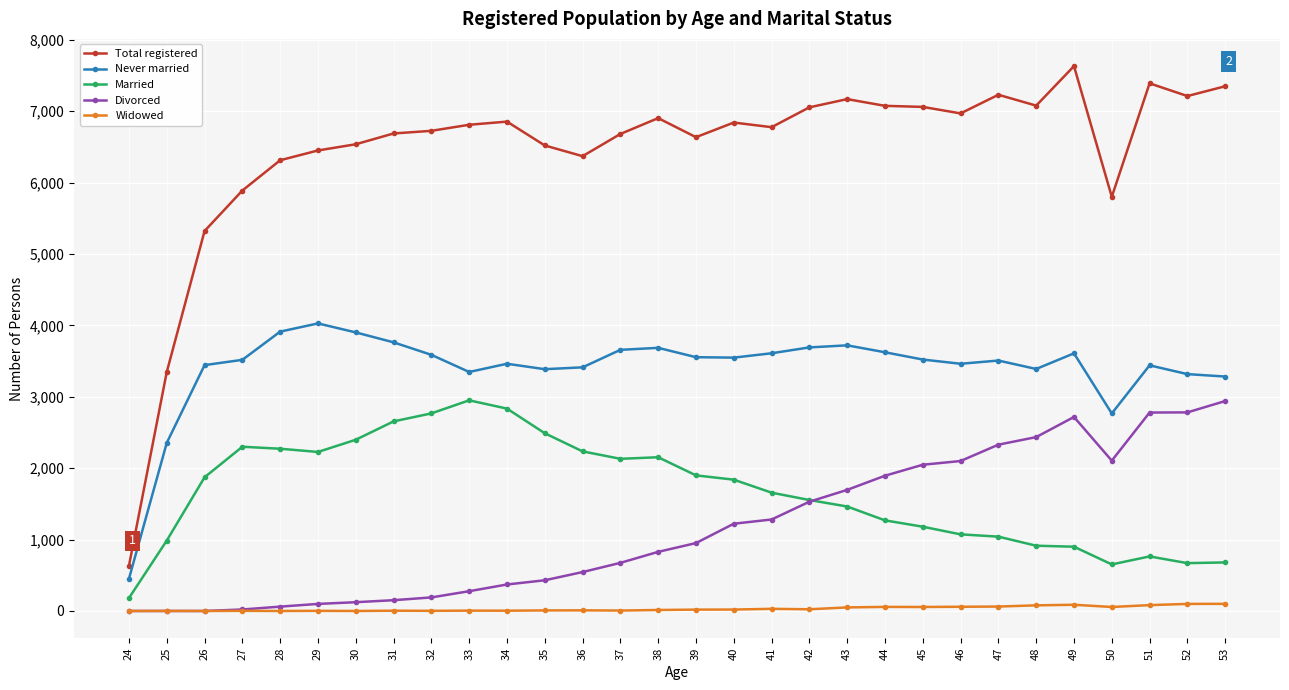

How many series are shown in this chart?

5